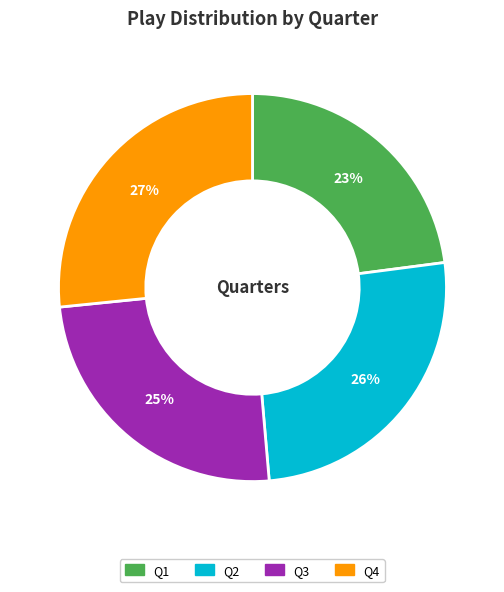

Count the number of slices in the pie.

4